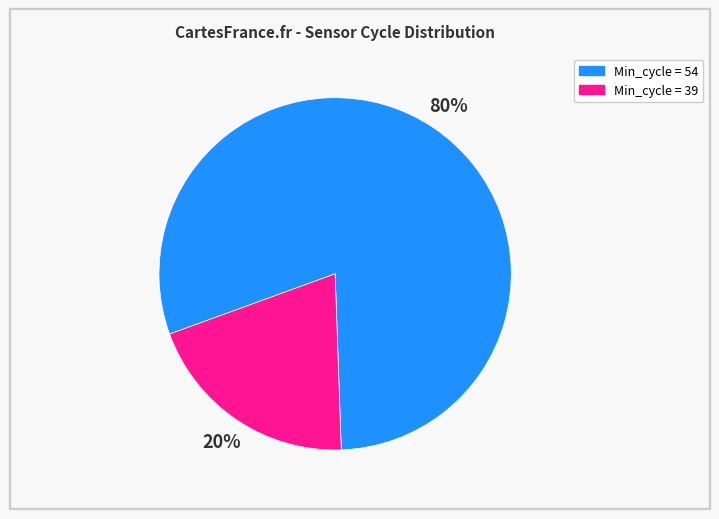

To the nearest percent, what percentage of the pie is Min_cycle = 54?

80%